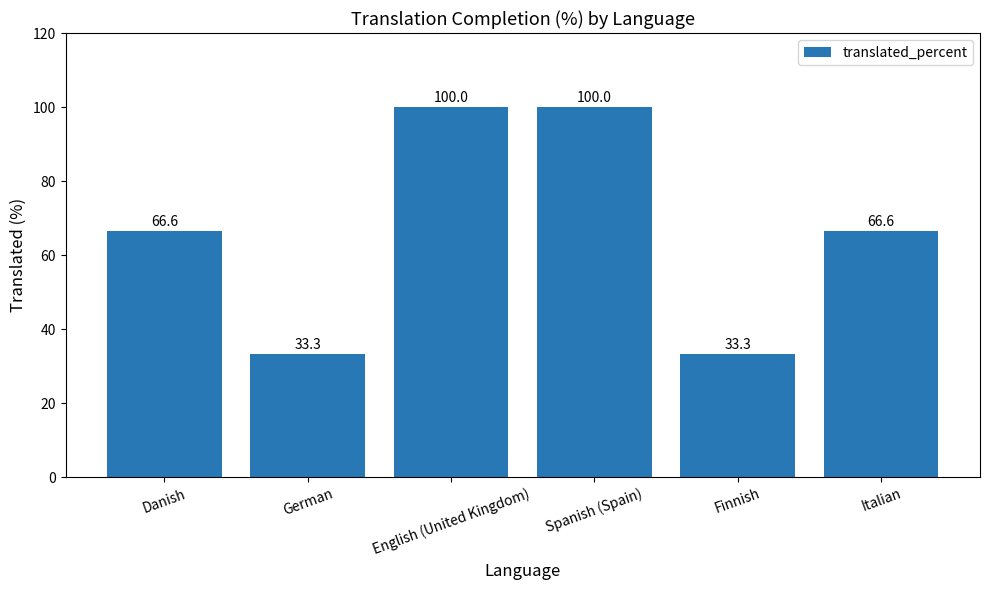

What is the greatest value displayed?

100.0